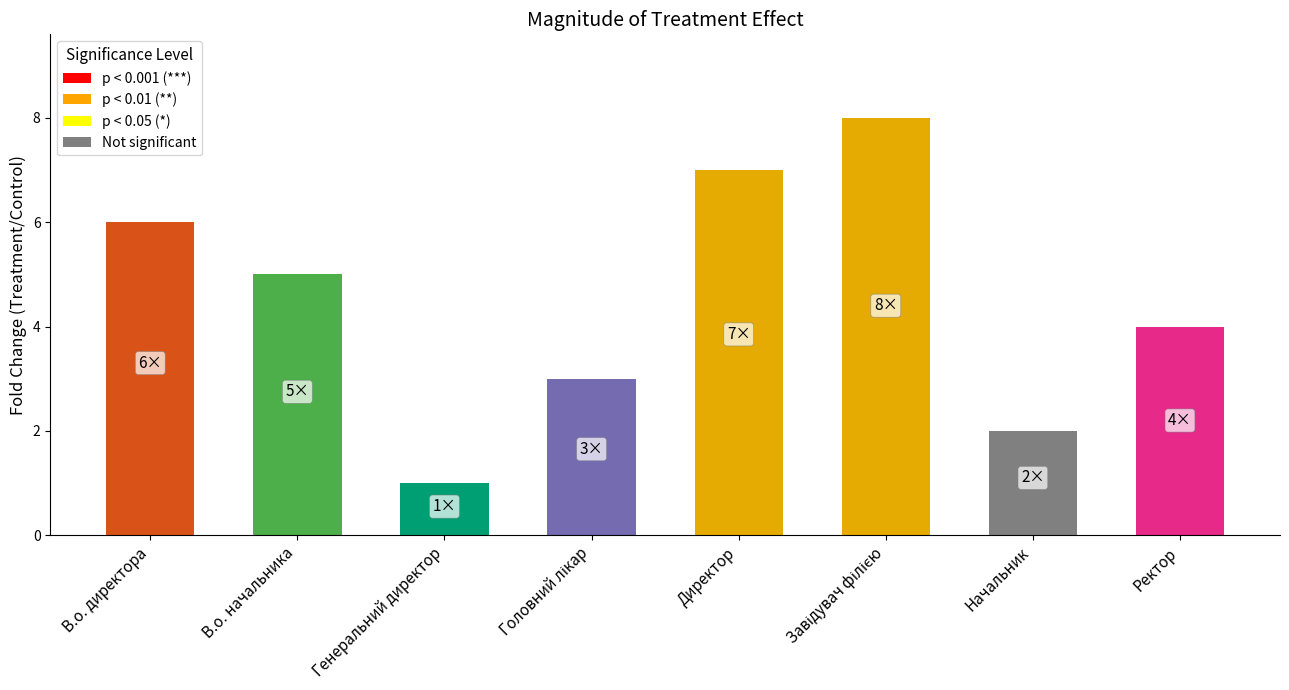

Reading right to left, list all the values displayed in this chart.

4	2	8	7	3	1	5	6